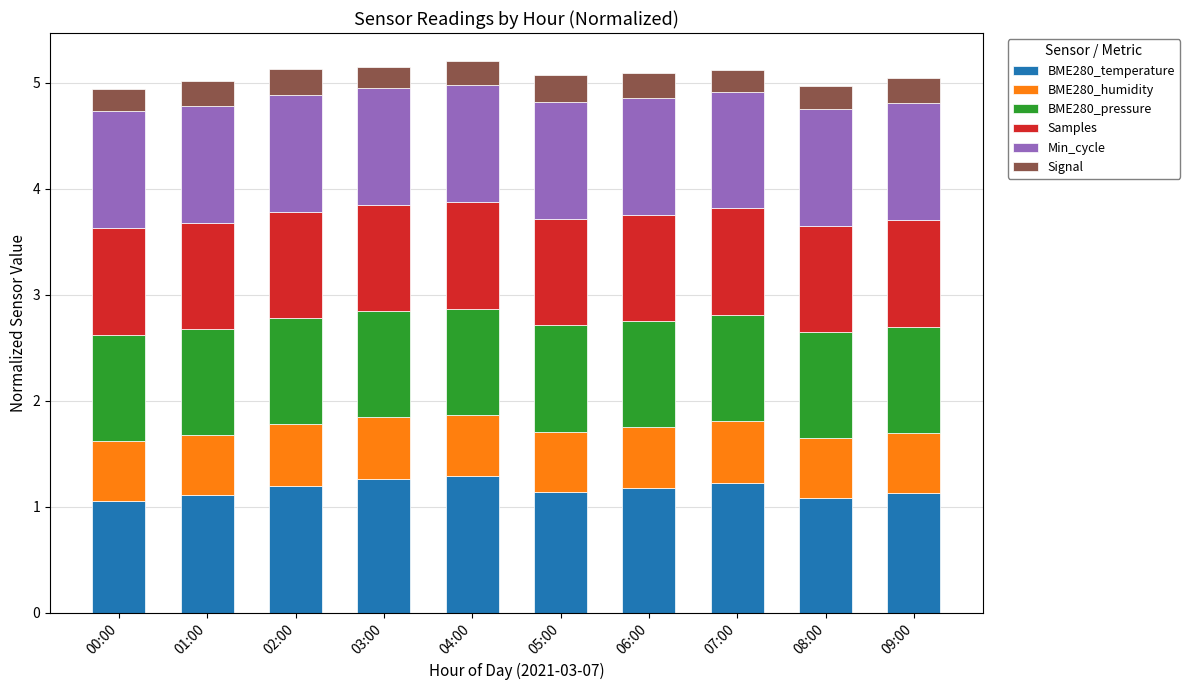

What is the value of the BME280_temperature bar at the 8th from the left?

1.2